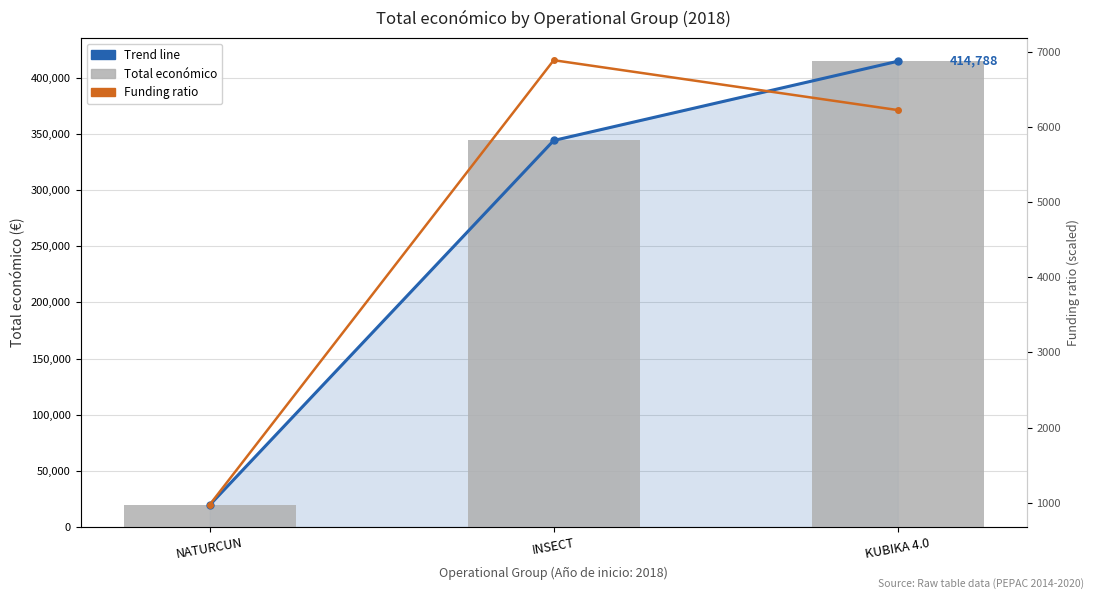

At which label does Trend line first exceed 344243?

KUBIKA 4.0